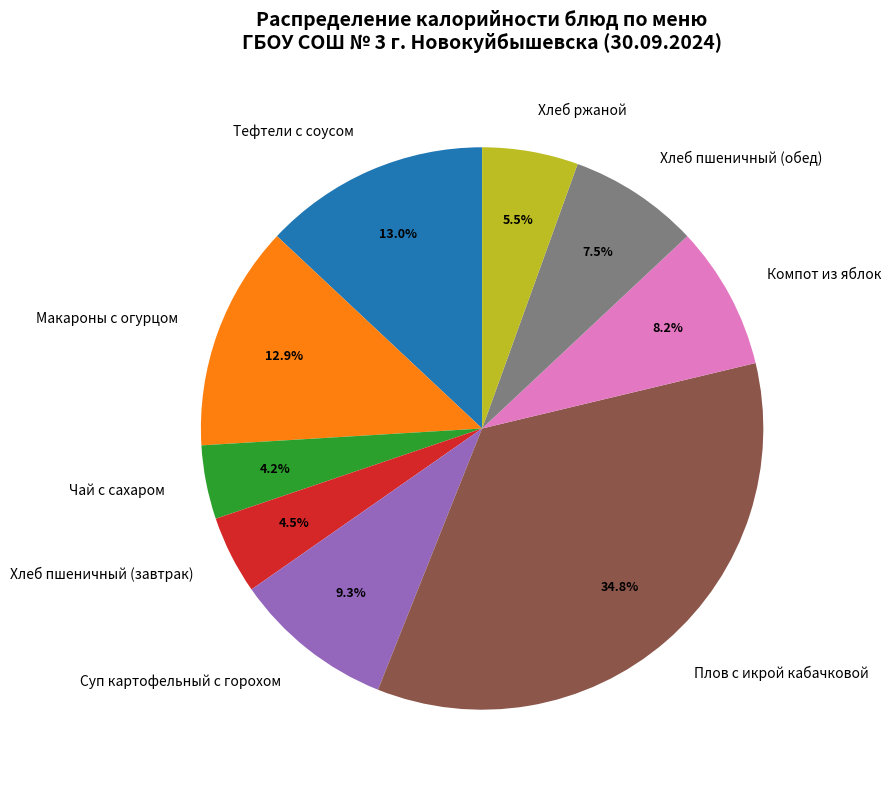

Is there a majority slice in this chart?

No